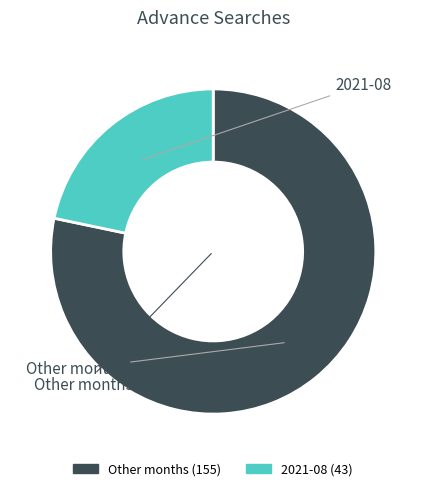

Is there a majority slice in this chart?

Yes